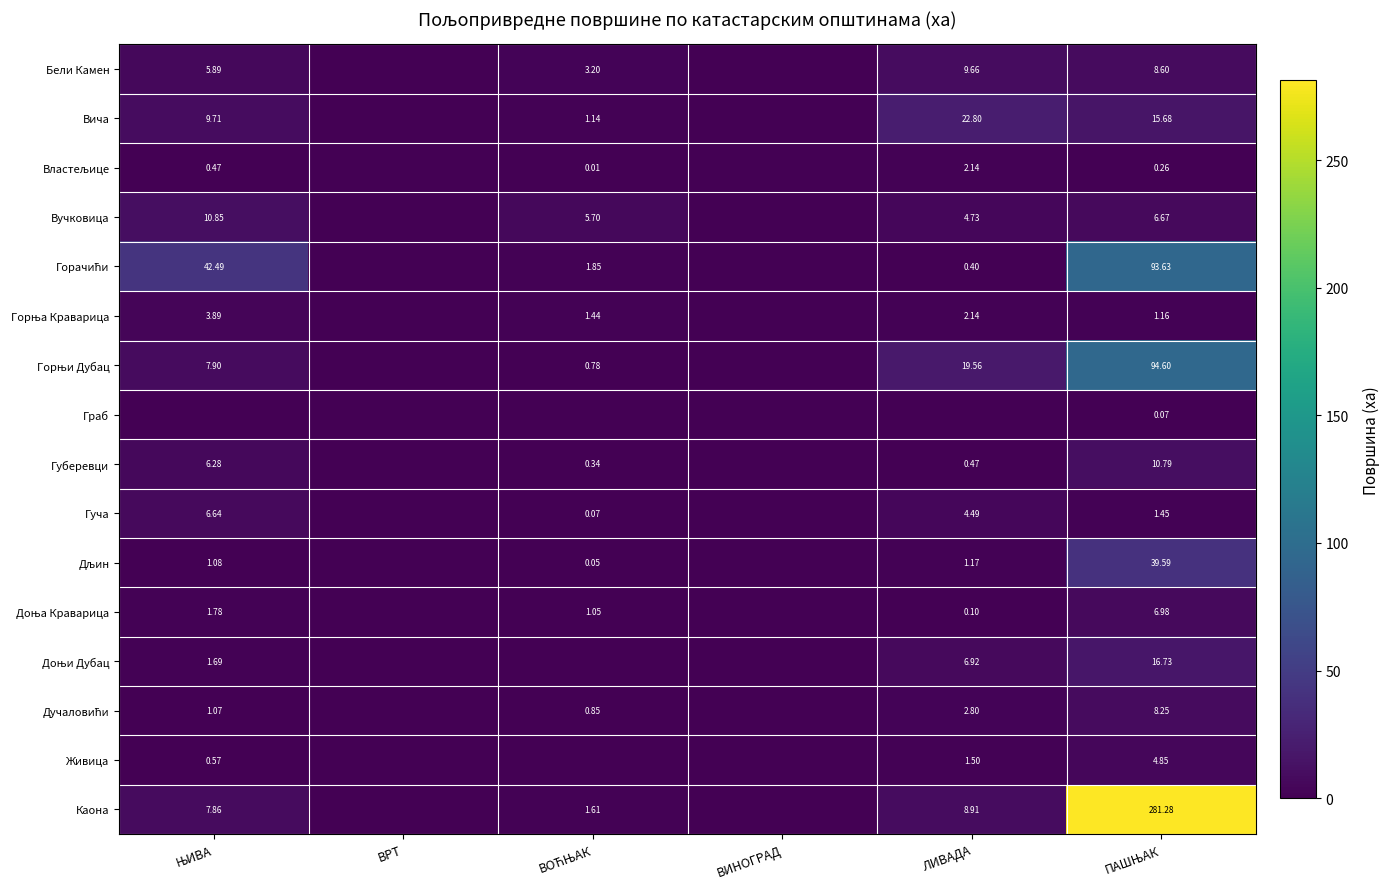

What is the sum of all Вича values?

49.3